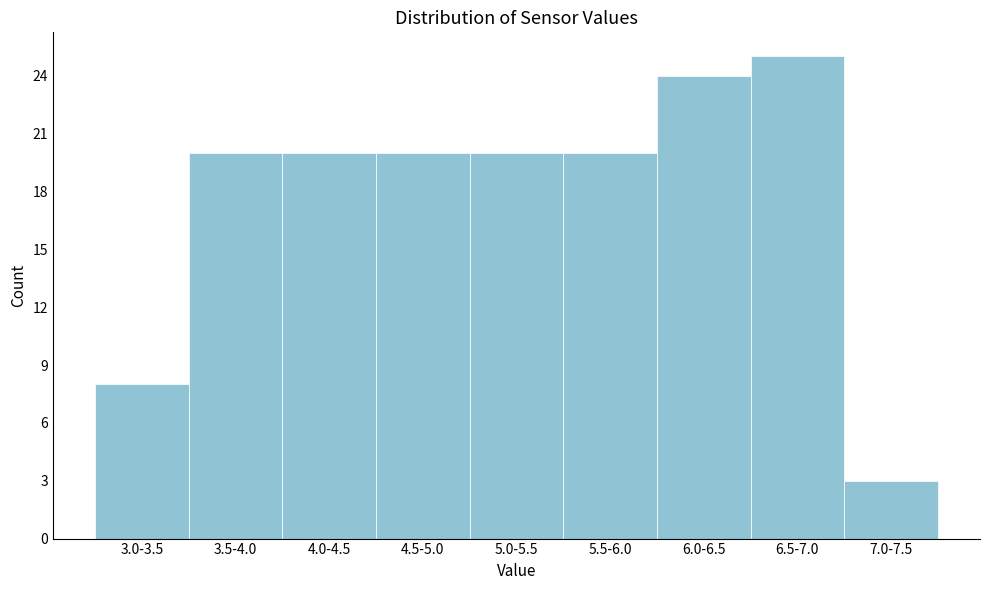

Reading left to right, extract all data points from this chart.

3.0-3.5=8	3.5-4.0=20	4.0-4.5=20	4.5-5.0=20	5.0-5.5=20	5.5-6.0=20	6.0-6.5=24	6.5-7.0=25	7.0-7.5=3